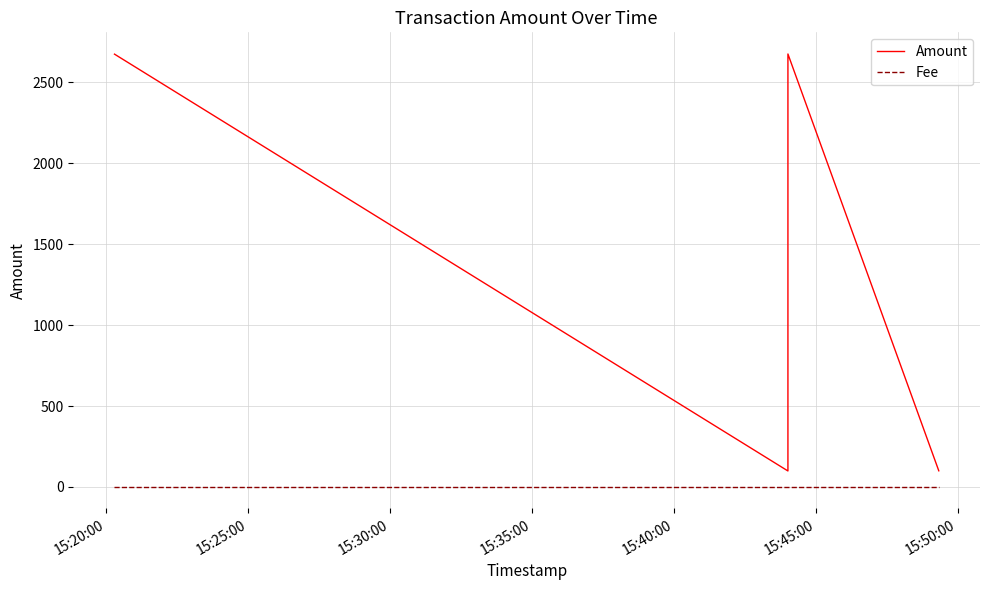

The Fee series shows 1.7 at 15:30:00. True or false?

False